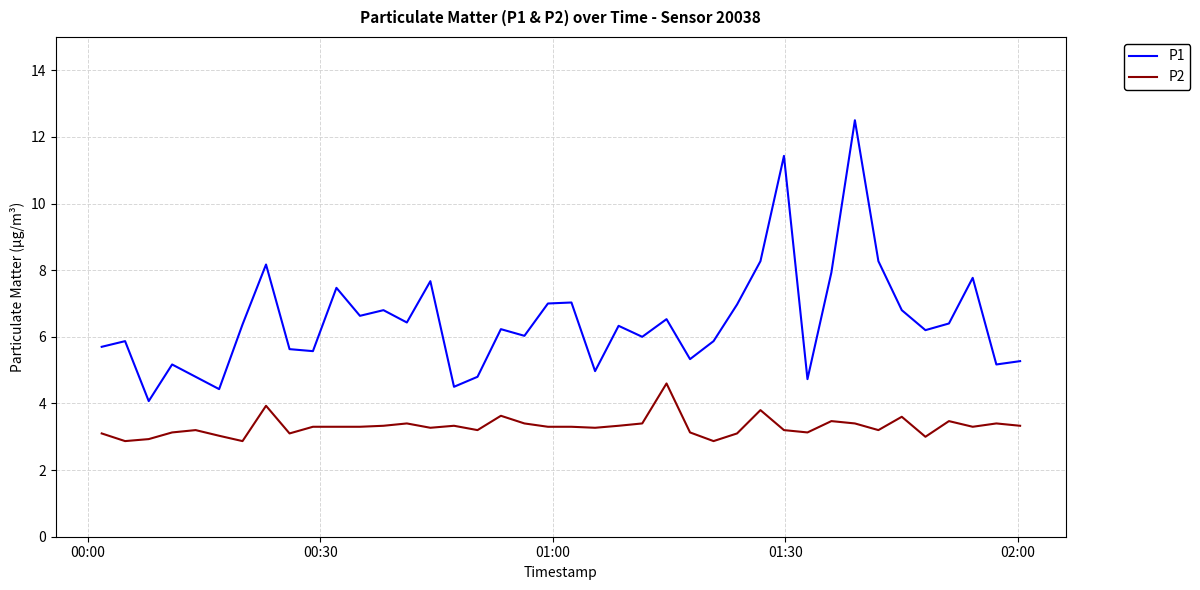

Does the chart have visible grid lines?

Yes